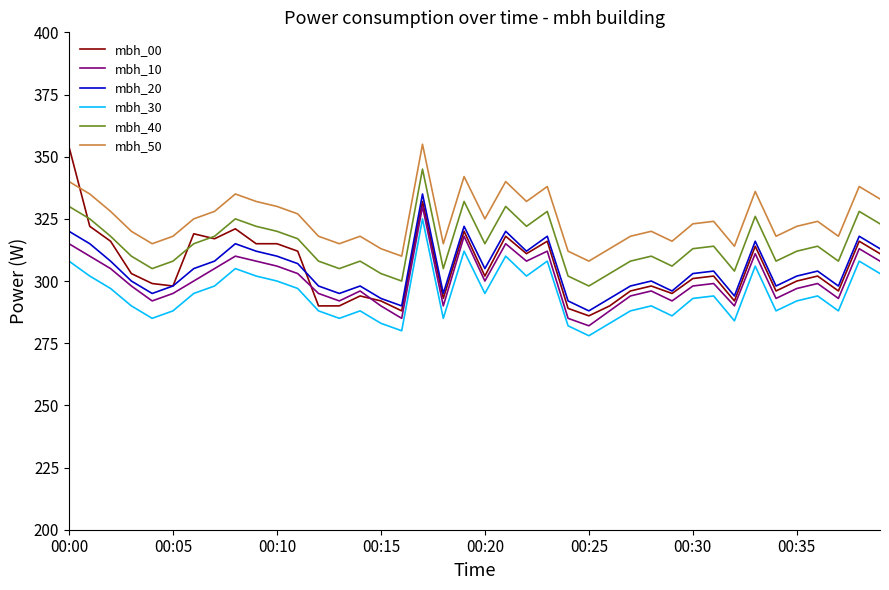

What is the minimum value for mbh_10?

282